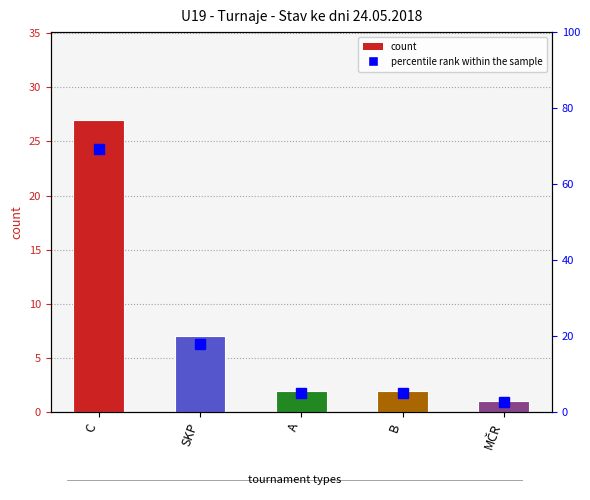

What is the label of the 2nd bar from the left?

SKP